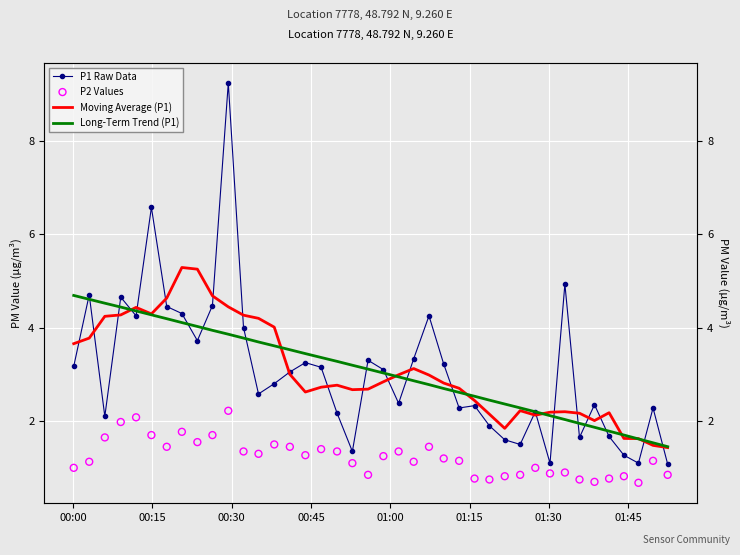

What are all the series names shown in the legend?

P1 Raw Data, Moving Average (P1), Long-Term Trend (P1), P2 Values